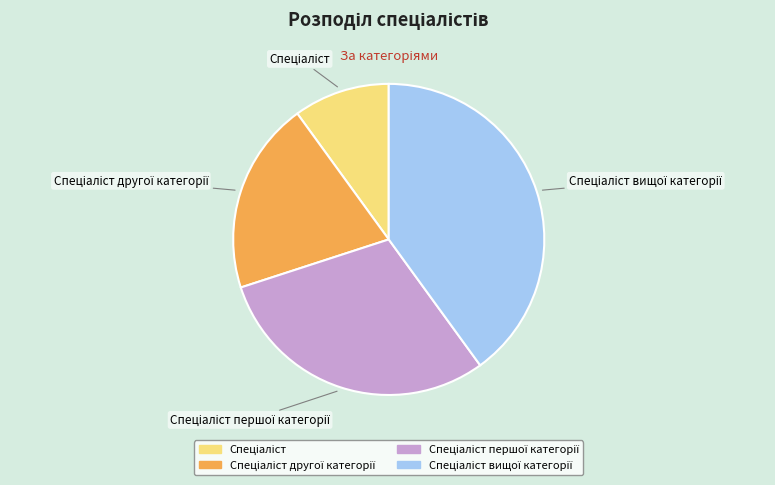

How many slices are in this pie chart?

4